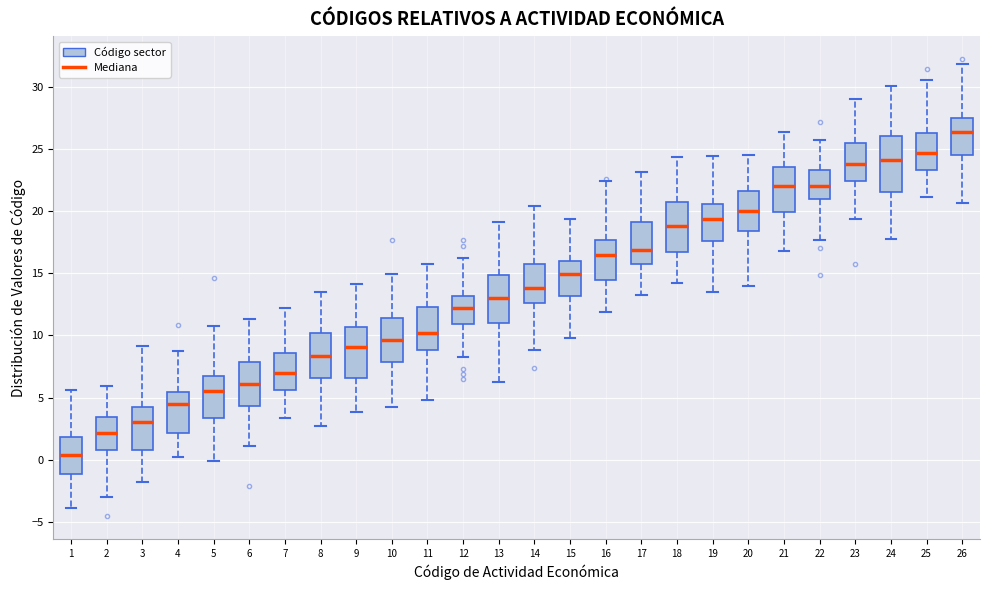

Reading left to right, transcribe this box plot: for each box, give where its median line is, the range the box spans, and where its two whiskers end, as read against the y-axis. The values are not printed on the chart, so give them approximately, as read against the axis.

1: median 0.5, box -1.0 to 2.0, whiskers -4.0 to 5.5
2: median 2.0, box 1.0 to 3.5, whiskers -3.0 to 6.0
3: median 3.0, box 1.0 to 4.5, whiskers -2.0 to 9.0
4: median 4.5, box 2.0 to 5.5, whiskers 0.0 to 8.5
5: median 5.5, box 3.5 to 6.5, whiskers 0.0 to 11.0
6: median 6.0, box 4.5 to 8.0, whiskers 1.0 to 11.5
7: median 7.0, box 5.5 to 8.5, whiskers 3.5 to 12.0
8: median 8.5, box 6.5 to 10.0, whiskers 2.5 to 13.5
9: median 9.0, box 6.5 to 10.5, whiskers 4.0 to 14.0
10: median 9.5, box 8.0 to 11.5, whiskers 4.0 to 15.0
11: median 10.0, box 9.0 to 12.5, whiskers 5.0 to 16.0
12: median 12.0, box 11.0 to 13.0, whiskers 8.5 to 16.0
13: median 13.0, box 11.0 to 15.0, whiskers 6.5 to 19.0
14: median 14.0, box 12.5 to 16.0, whiskers 9.0 to 20.5
15: median 15.0, box 13.0 to 16.0, whiskers 10.0 to 19.5
16: median 16.5, box 14.5 to 17.5, whiskers 12.0 to 22.5
17: median 17.0, box 15.5 to 19.0, whiskers 13.5 to 23.0
18: median 19.0, box 16.5 to 20.5, whiskers 14.0 to 24.5
19: median 19.5, box 17.5 to 20.5, whiskers 13.5 to 24.5
20: median 20.0, box 18.5 to 21.5, whiskers 14.0 to 24.5
21: median 22.0, box 20.0 to 23.5, whiskers 17.0 to 26.5
22: median 22.0, box 21.0 to 23.5, whiskers 17.5 to 26.0
23: median 24.0, box 22.5 to 25.5, whiskers 19.5 to 29.0
24: median 24.0, box 21.5 to 26.0, whiskers 18.0 to 30.0
25: median 24.5, box 23.5 to 26.5, whiskers 21.0 to 30.5
26: median 26.5, box 24.5 to 27.5, whiskers 20.5 to 32.0